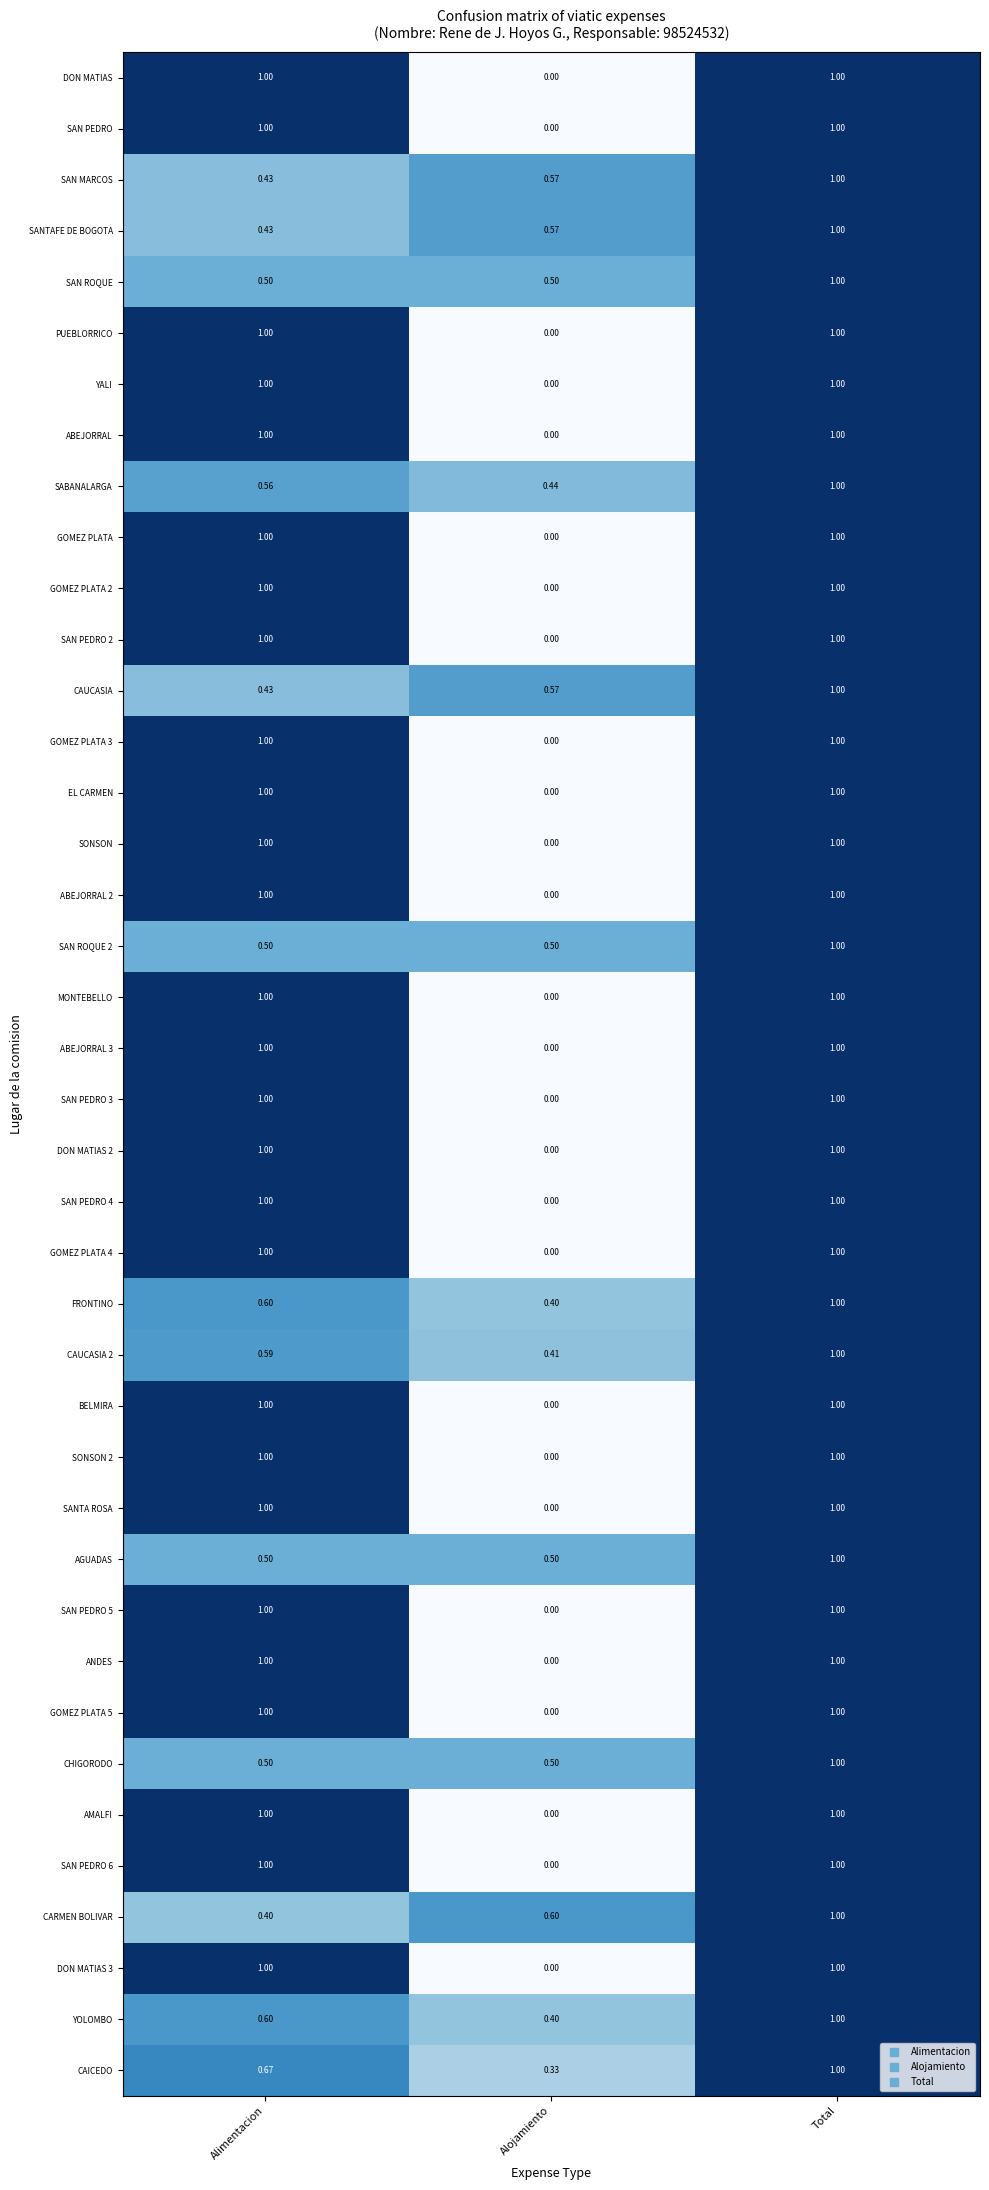

Is the value of CAICEDO at Alojamiento greater than the value of AMALFI at Alimentacion?

No